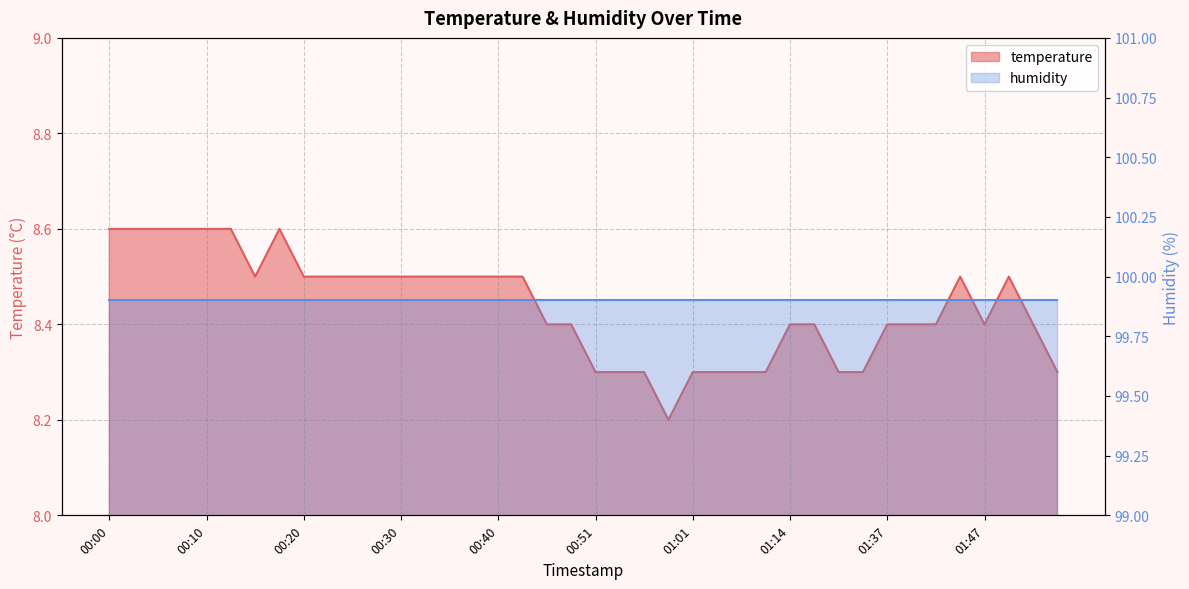

The value at 00:27 is 4.9. True or false?

False